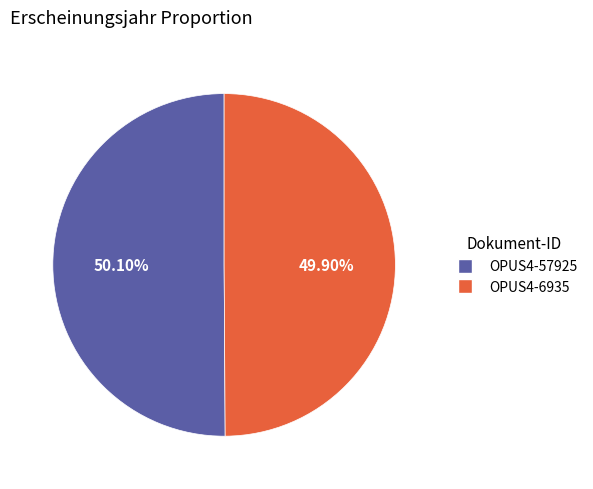

True or false: OPUS4-6935 accounts for 41% of the total.

False